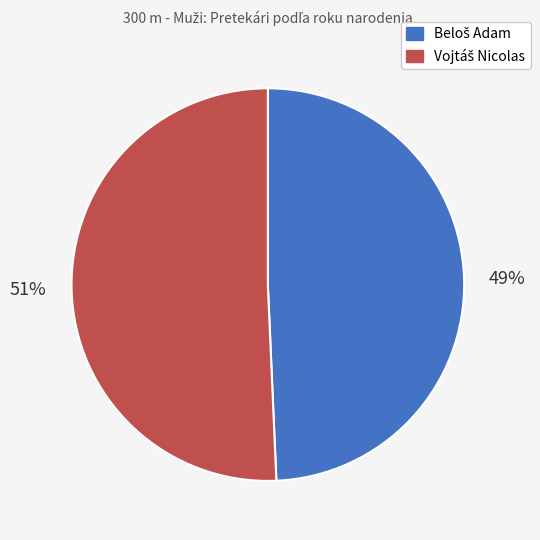

To the nearest percent, what is the average slice percentage?

50%